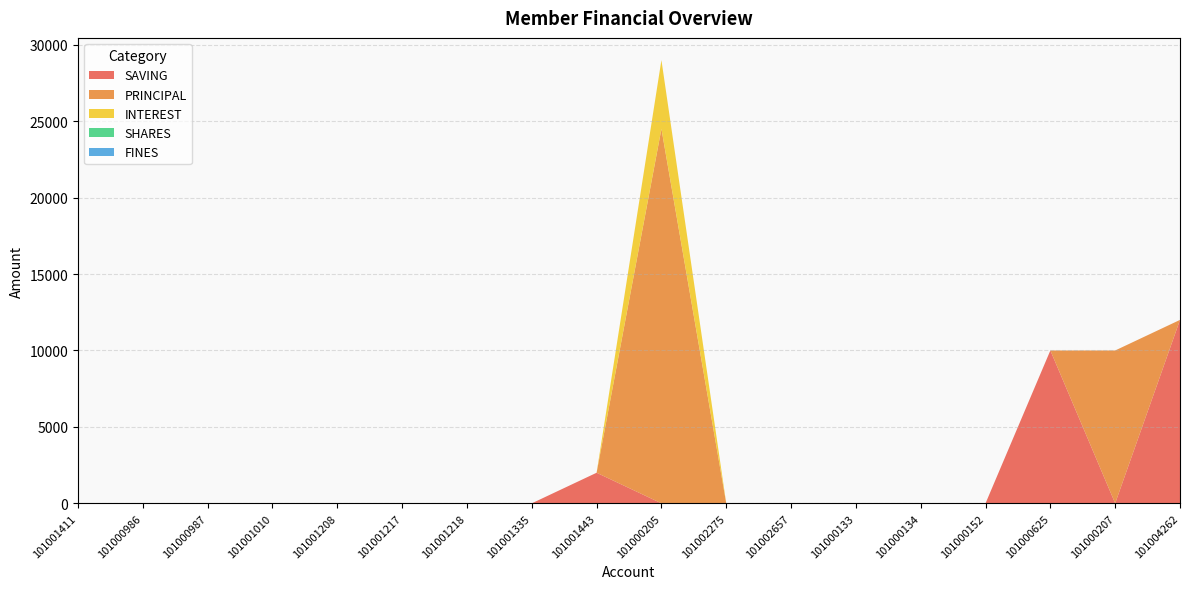

Reading left to right, what are all the values shown in this chart?

SAVING: 101001411=0	101000986=0	101000987=0	101001010=0	101001208=0	101001217=0	101001218=0	101001335=0	101001443=2000	101000205=0	101002275=0	101002657=0	101000133=0	101000134=0	101000152=0	101000625=10000	101000207=0	101004262=12000
PRINCIPAL: 101001411=0	101000986=0	101000987=0	101001010=0	101001208=0	101001217=0	101001218=0	101001335=0	101001443=0	101000205=24500	101002275=0	101002657=0	101000133=0	101000134=0	101000152=0	101000625=0	101000207=10000	101004262=0
INTEREST: 101001411=0	101000986=0	101000987=0	101001010=0	101001208=0	101001217=0	101001218=0	101001335=0	101001443=0	101000205=4500	101002275=0	101002657=0	101000133=0	101000134=0	101000152=0	101000625=0	101000207=0	101004262=0
SHARES: 101001411=0	101000986=0	101000987=0	101001010=0	101001208=0	101001217=0	101001218=0	101001335=0	101001443=0	101000205=0	101002275=0	101002657=0	101000133=0	101000134=0	101000152=0	101000625=0	101000207=0	101004262=0
FINES: 101001411=0	101000986=0	101000987=0	101001010=0	101001208=0	101001217=0	101001218=0	101001335=0	101001443=0	101000205=0	101002275=0	101002657=0	101000133=0	101000134=0	101000152=0	101000625=0	101000207=0	101004262=0